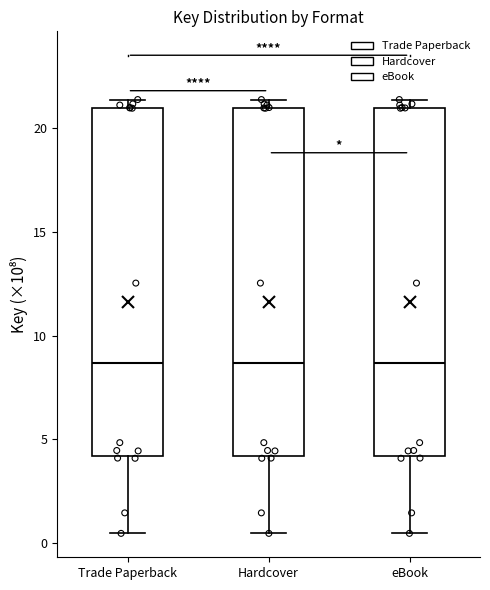

Where does the lower whisker of the box for Hardcover end on the y-axis? The values are not printed on the chart, so give them approximately, as read against the axis.

0.5